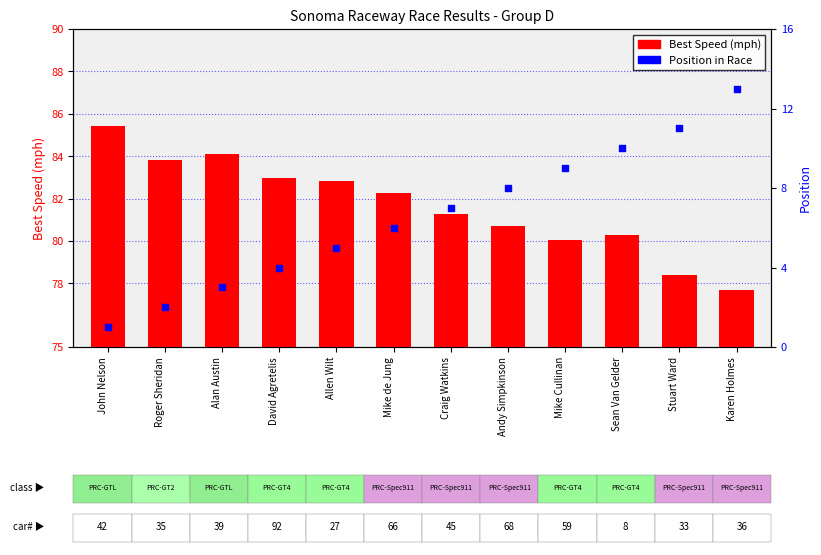

Which series has the largest Y range (max minus min)?

Position in Race